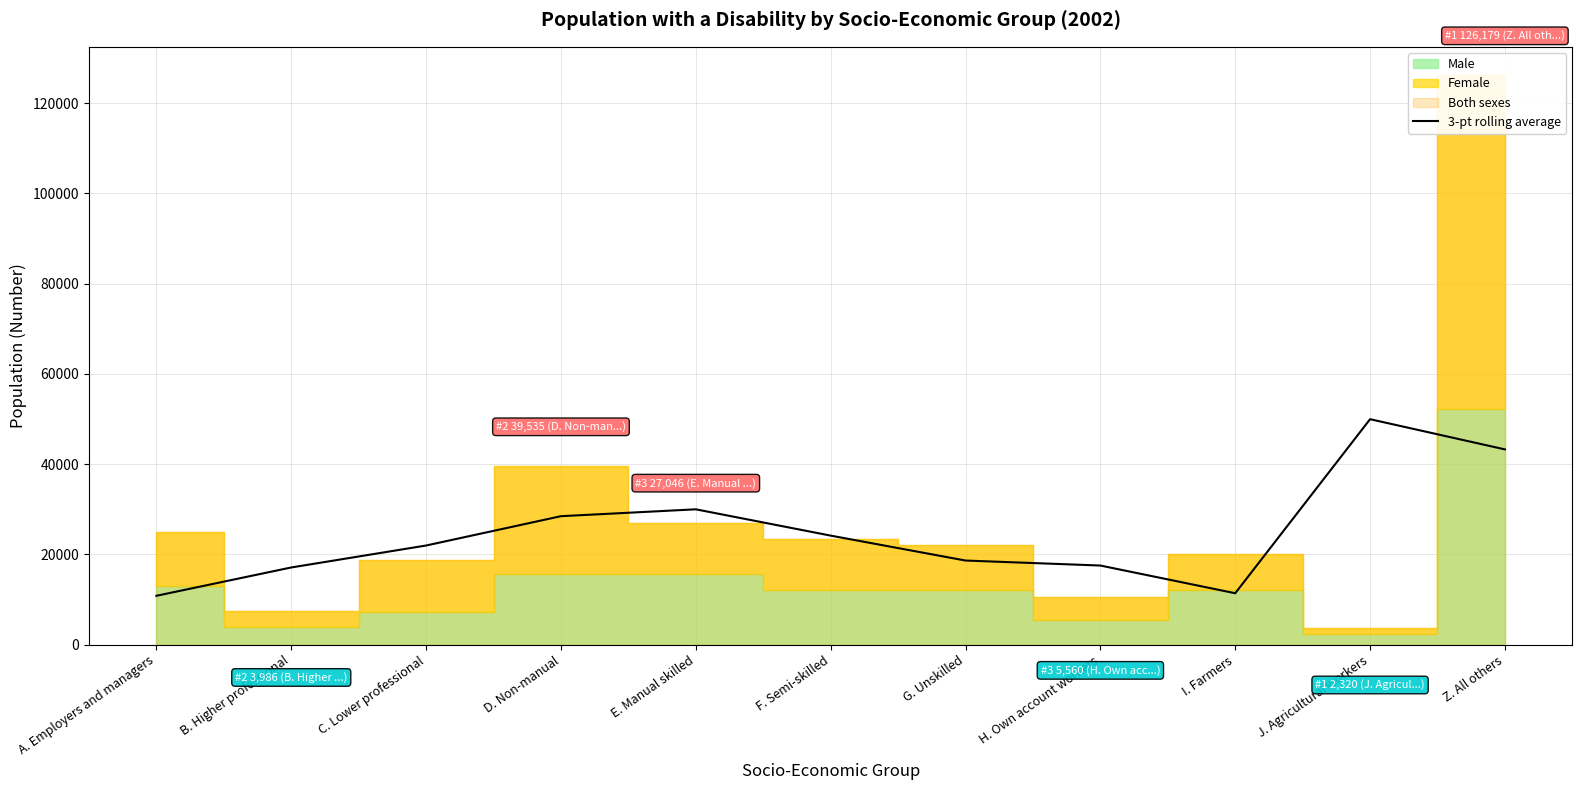

The value at I. Farmers is 11395.0. True or false?

True